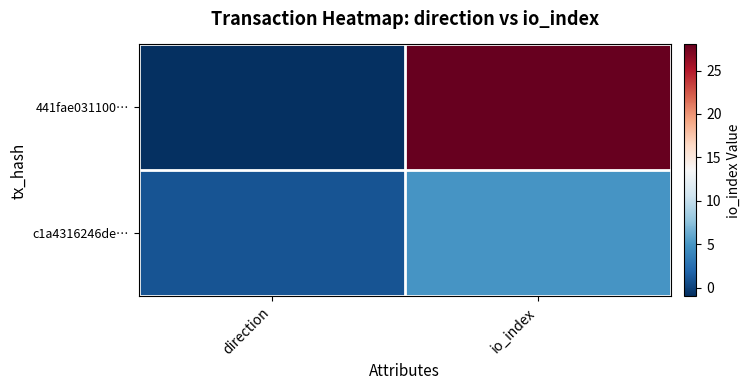

At which category is the sum across all series the highest?

io_index